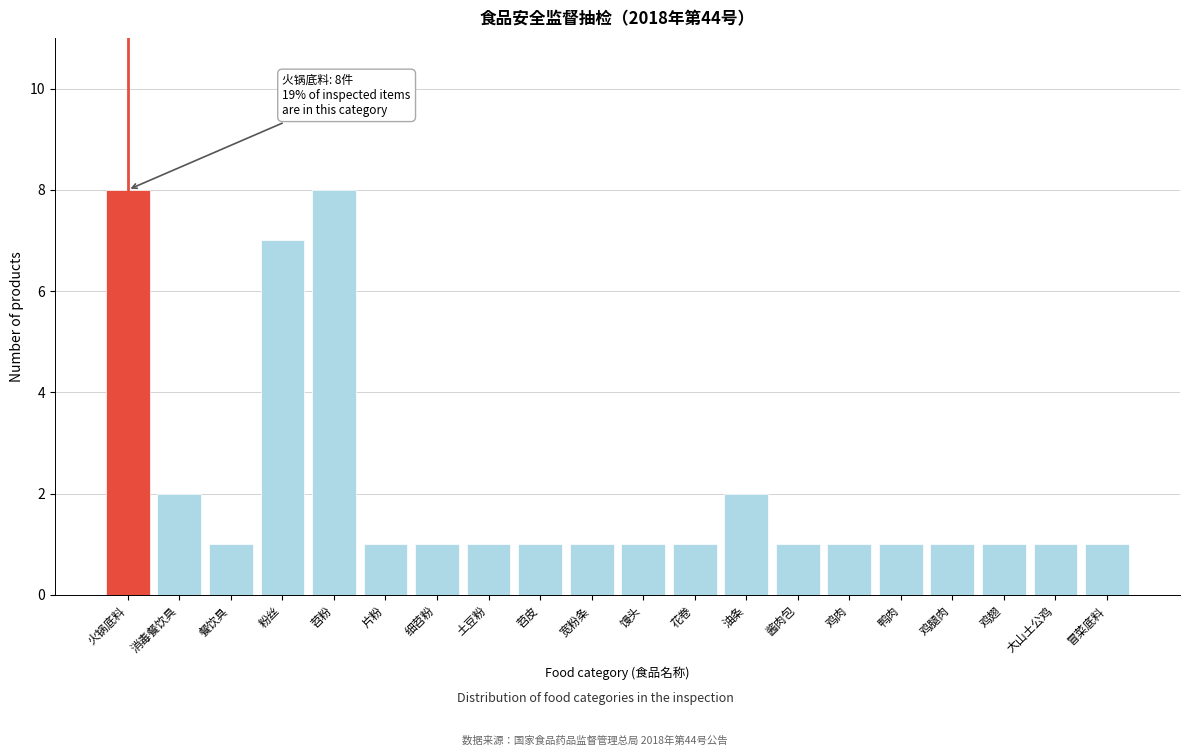

Reading left to right, list all the values displayed in this chart.

火锅底料=8	消毒餐饮具=2	餐饮具=1	粉丝=7	苕粉=8	片粉=1	细苕粉=1	土豆粉=1	苕皮=1	宽粉条=1	馒头=1	花卷=1	油条=2	酱肉包=1	鸡肉=1	鸭肉=1	鸡腿肉=1	鸡翅=1	大山土公鸡=1	冒菜底料=1